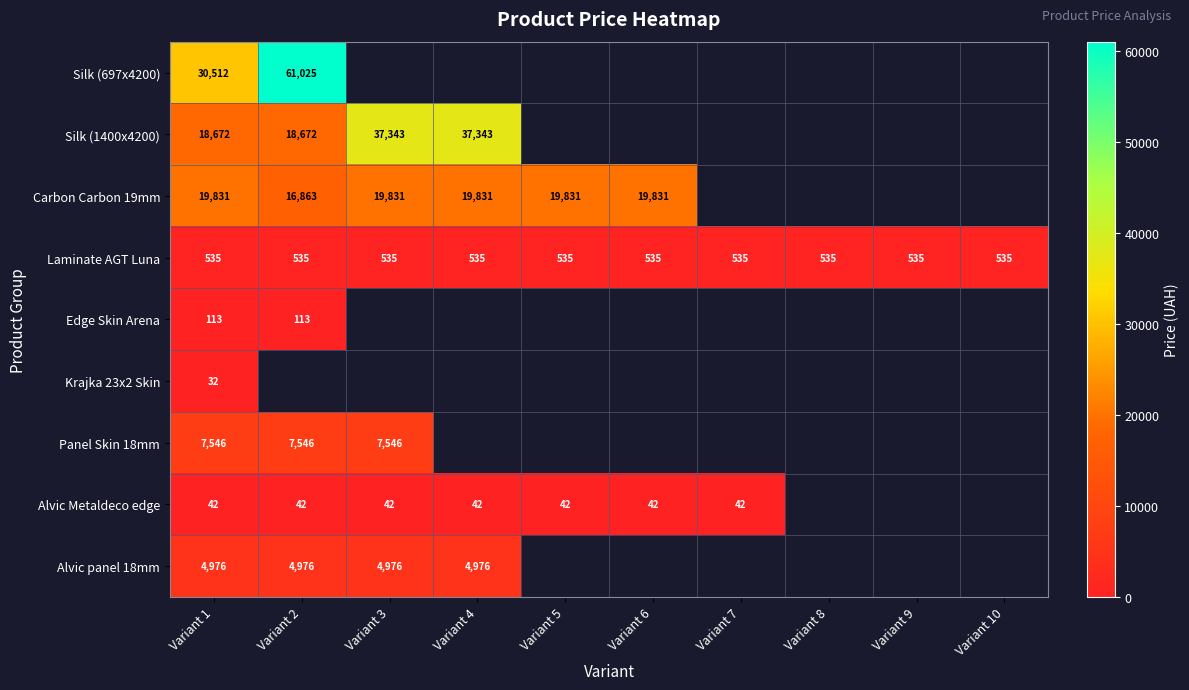

At which label is Edge Skin Arena closest to 113?

Variant 1